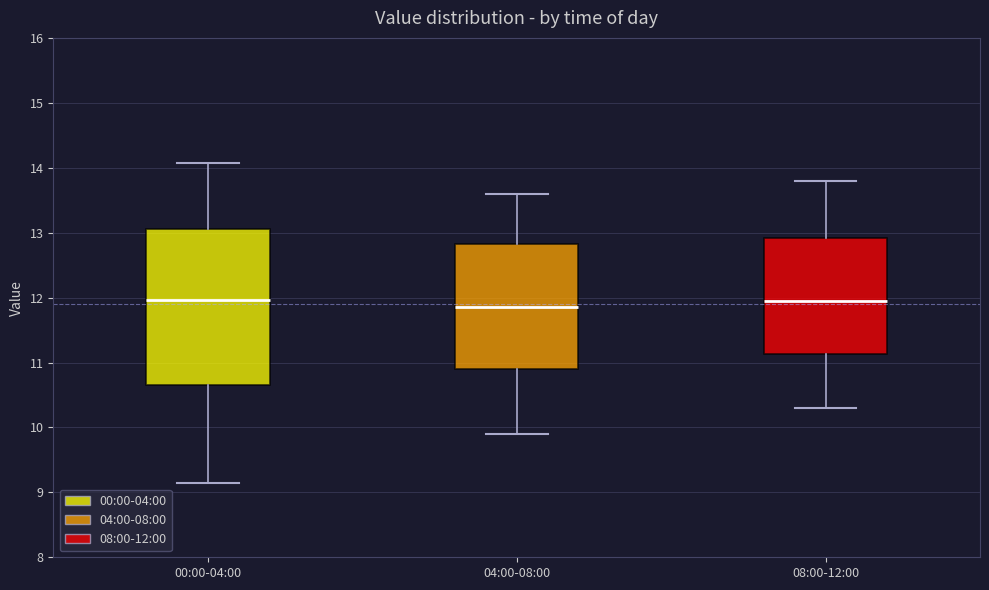

Reading left to right, transcribe this box plot: for each box, give where its median line is, the range the box spans, and where its two whiskers end, as read against the y-axis. The values are not printed on the chart, so give them approximately, as read against the axis.

00:00-04:00: median 12.0, box 10.6 to 13.1, whiskers 9.2 to 14.1
04:00-08:00: median 11.9, box 10.9 to 12.8, whiskers 9.9 to 13.6
08:00-12:00: median 12.0, box 11.1 to 12.9, whiskers 10.3 to 13.8